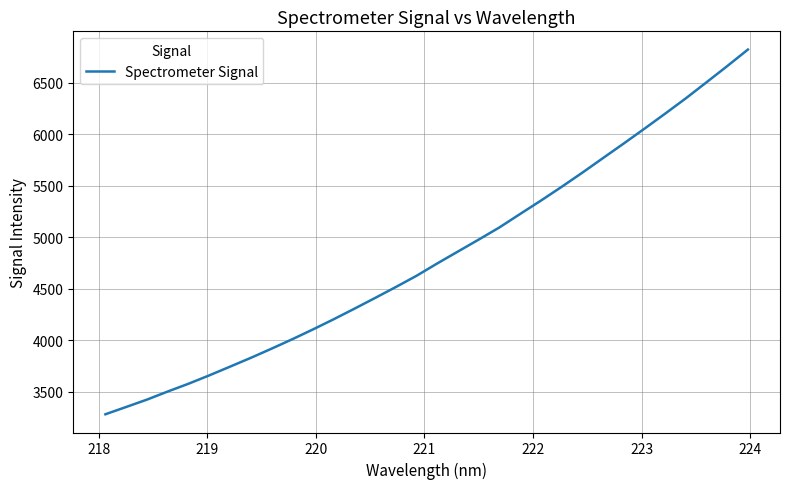

What is the difference between the maximum and minimum values?

3542.8